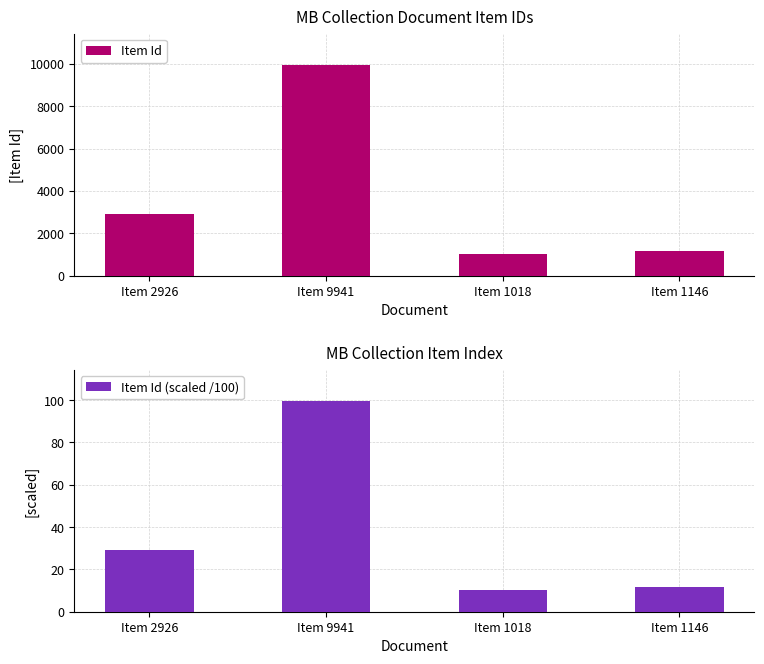

What is the difference between the second highest and minimum values in the Item Id (scaled /100) series?

19.1